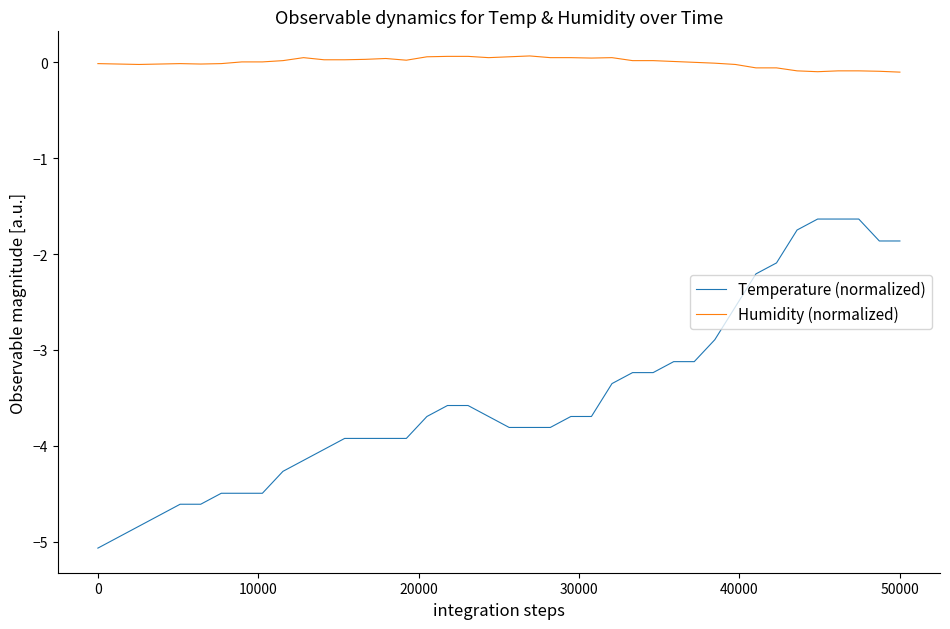

What is the minimum value shown in the chart?

-5.1